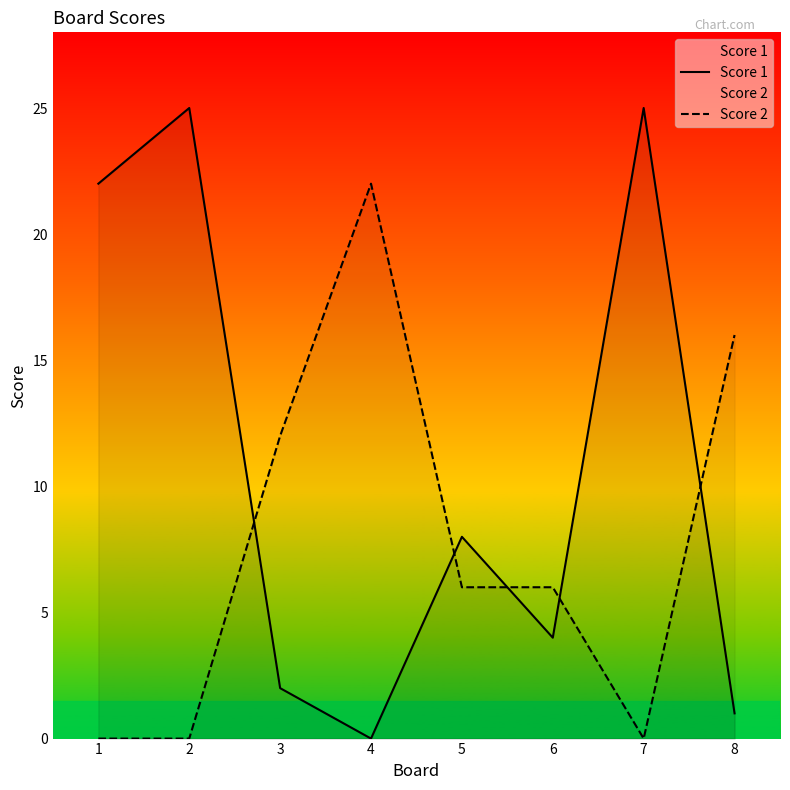

Which series has the largest total across all categories?

Score 1